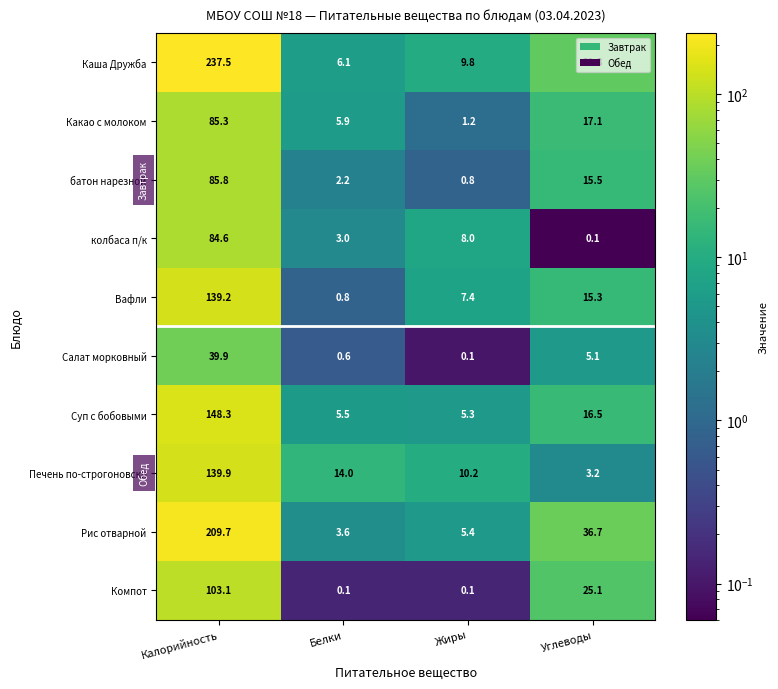

Which series has the largest total across all categories?

Каша Дружба